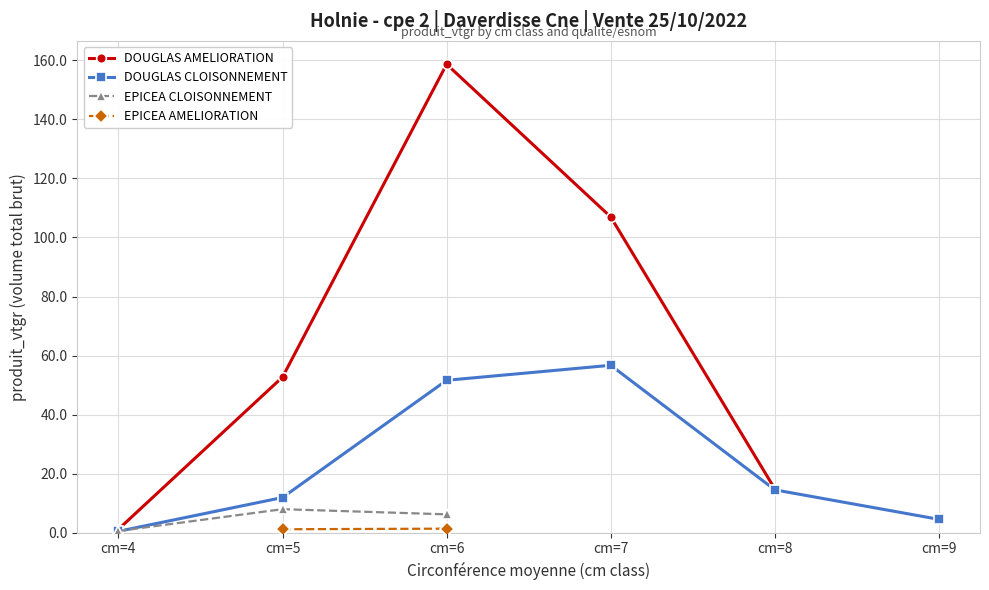

Count the number of categories in the chart.

6